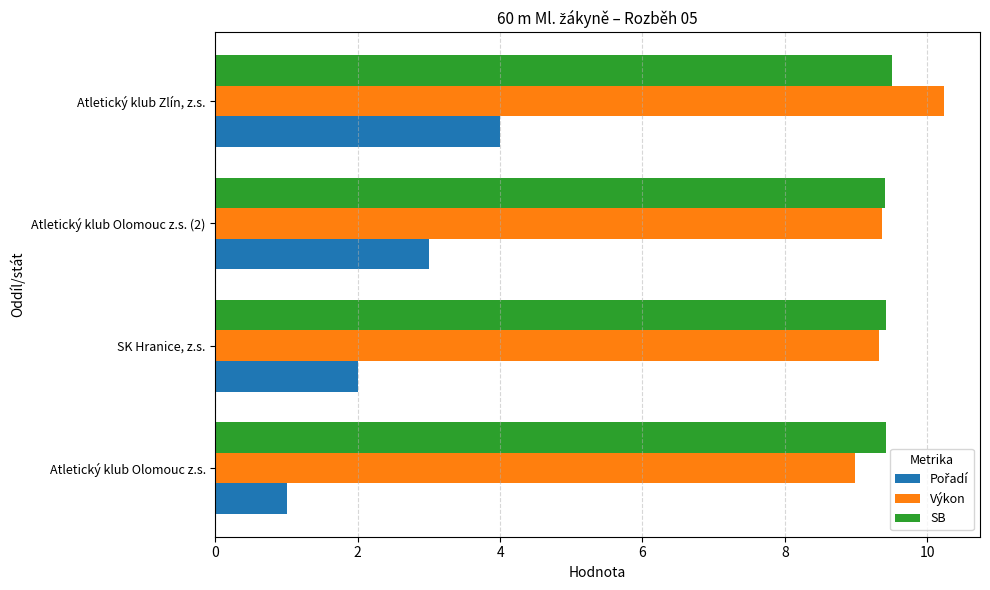

Count the SB values in the range 9 to 10.

4